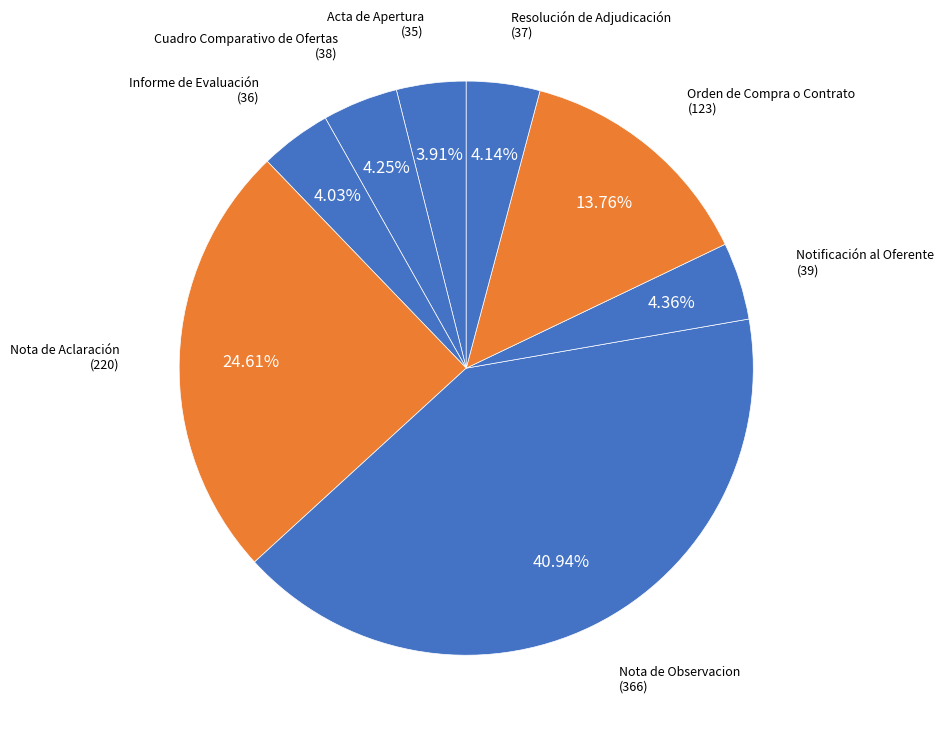

To the nearest percent, what is the difference between the largest and smallest slice percentages?

37%